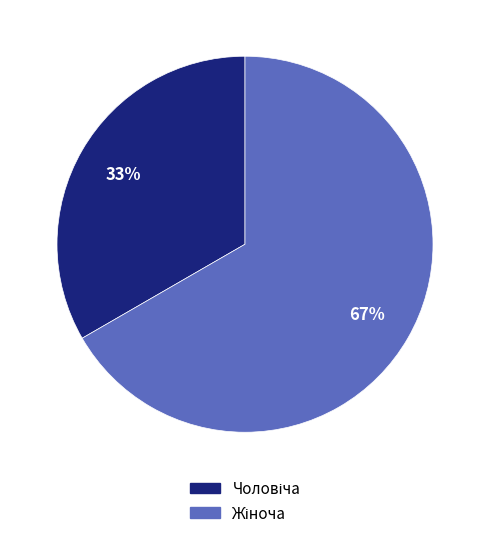

Does any single category account for the majority?

Yes